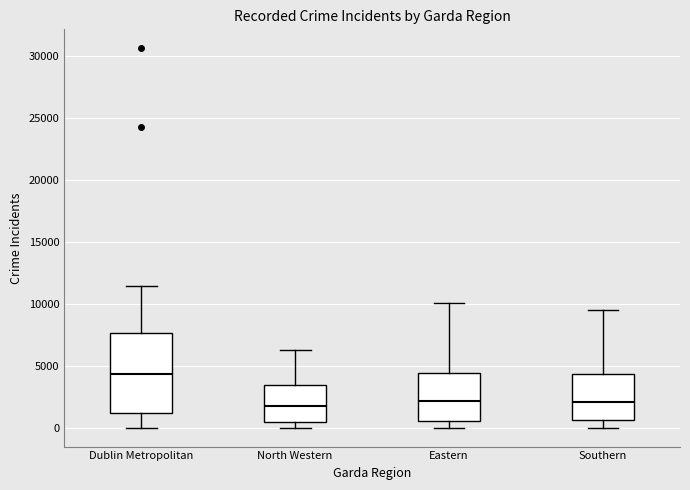

Reading left to right, read every box against the y-axis: the position of its median line, the range the box covers, and the ends of its whiskers. The values are not printed on the chart, so give them approximately, as read against the axis.

Dublin Metropolitan: median 4500, box 1000 to 7500, whiskers 0 to 11500
North Western: median 1500, box 500 to 3500, whiskers 0 to 6500
Eastern: median 2000, box 500 to 4500, whiskers 0 to 10000
Southern: median 2000, box 500 to 4500, whiskers 0 to 9500